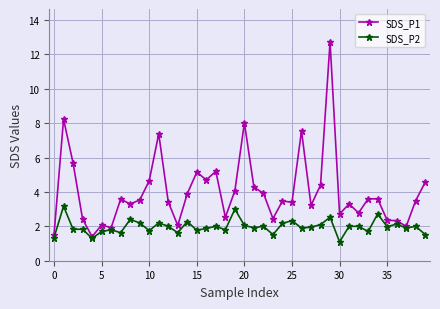

At how many categories does at least one series exceed 5?

8